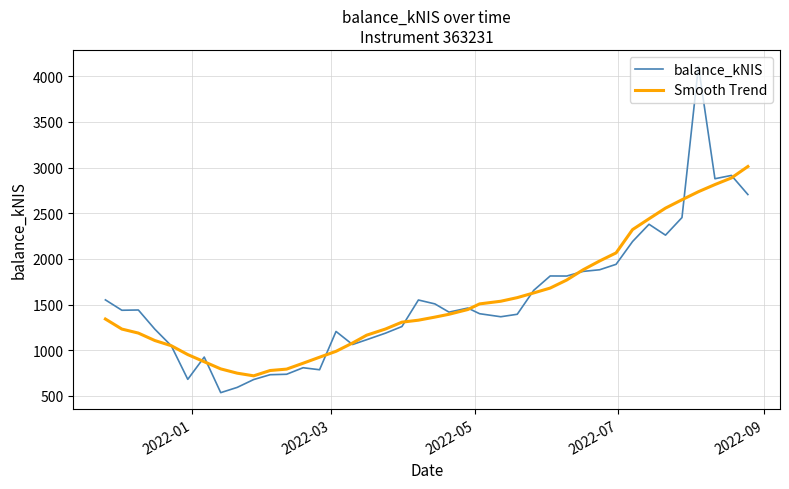

How many intersections are there between balance_kNIS and Smooth Trend?

11